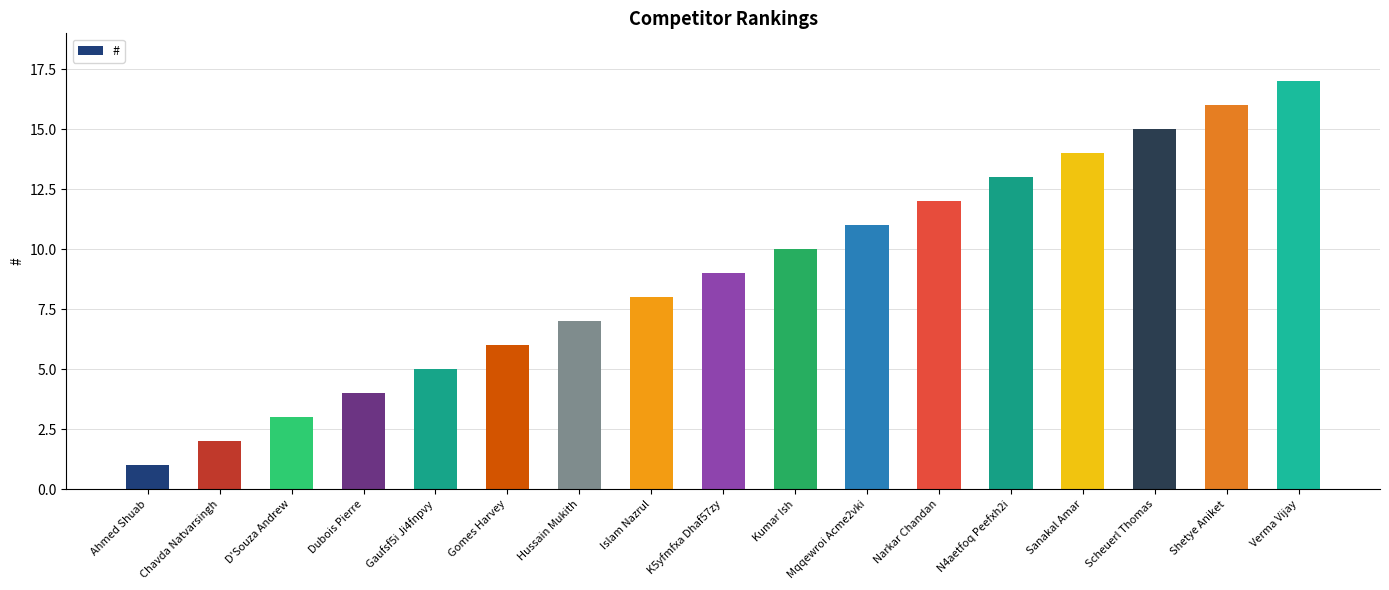

Reading left to right, extract all data points from this chart.

Ahmed Shuab=1	Chavda Natvarsingh=2	D'Souza Andrew=3	Dubois Pierre=4	Gaufsf5i Ji4fnpvy=5	Gomes Harvey=6	Hussain Mukith=7	Islam Nazrul=8	K5yfmfxa Dhaf57zy=9	Kumar Ish=10	Mqqewroi Acme2vki=11	Narkar Chandan=12	N4aetfoq Peefxh2i=13	Sanakal Amar=14	Scheuerl Thomas=15	Shetye Aniket=16	Verma Vijay=17